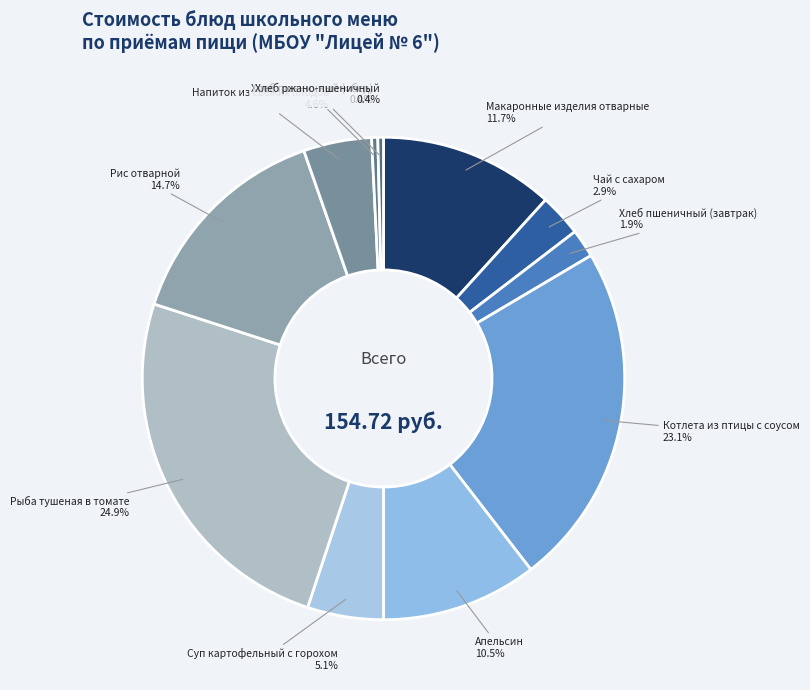

How many slices are in this pie chart?

11